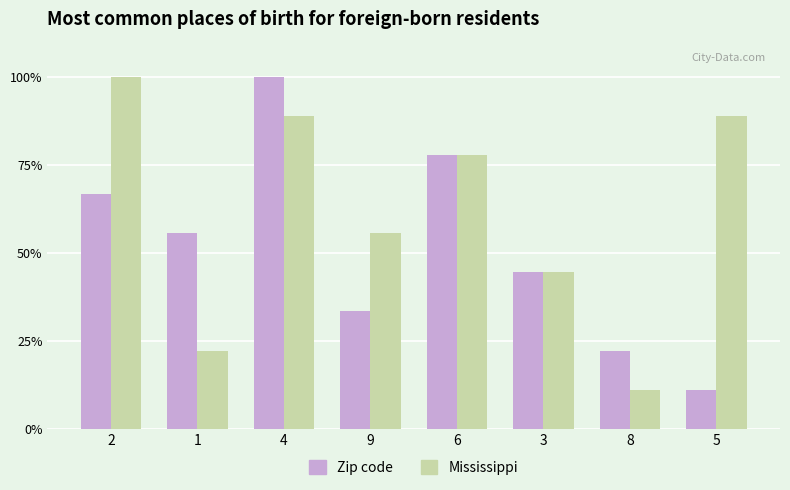

The Zip code series shows 0.1 at 5. True or false?

True